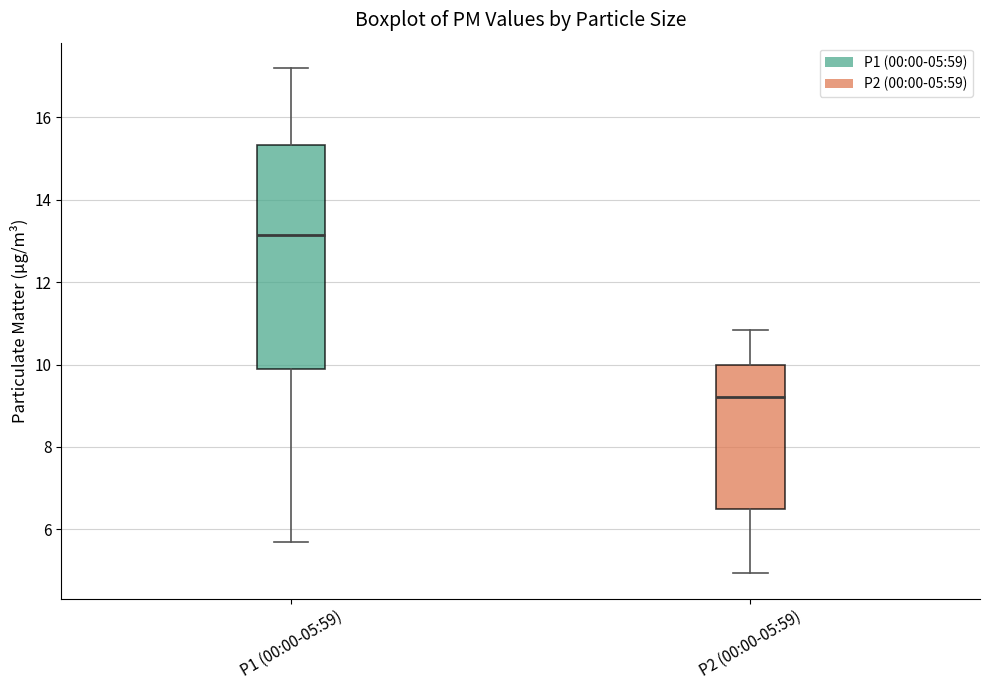

Where is the upper edge of the box for P1 (00:00-05:59) on the y-axis? The values are not printed on the chart, so give them approximately, as read against the axis.

15.4